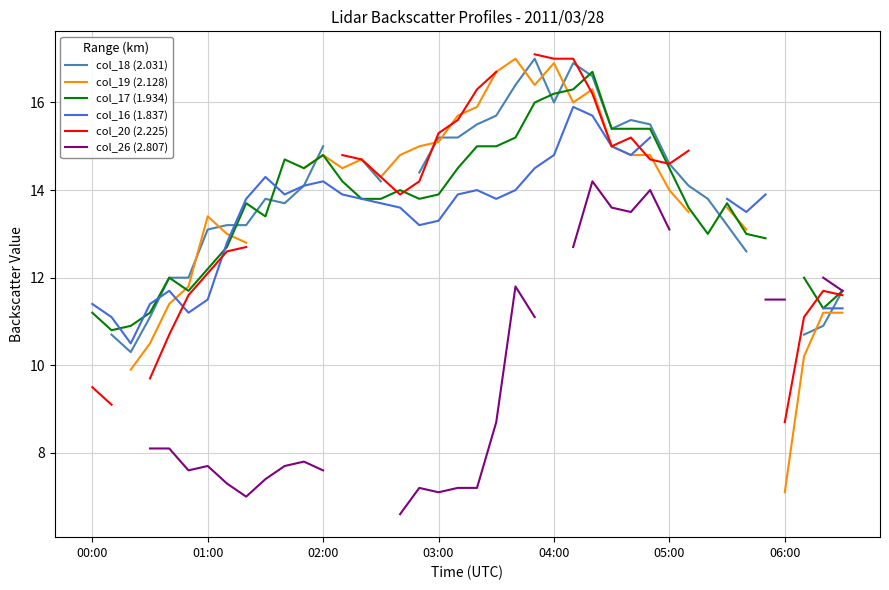

At 16, list the series in order from smallest to largest.

col_16 (1.837), col_17 (1.934), col_18 (2.031), col_26 (2.807), col_20 (2.225), col_19 (2.128)